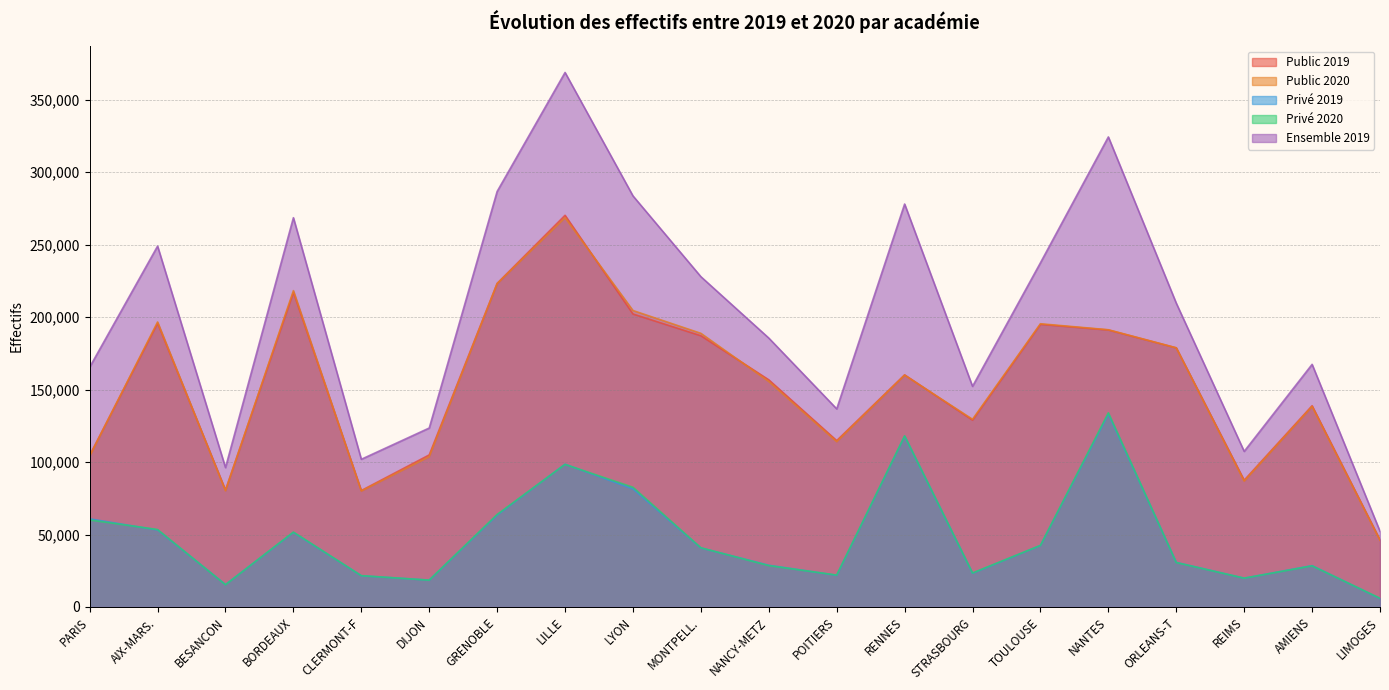

How many lines are shown in the chart?

5